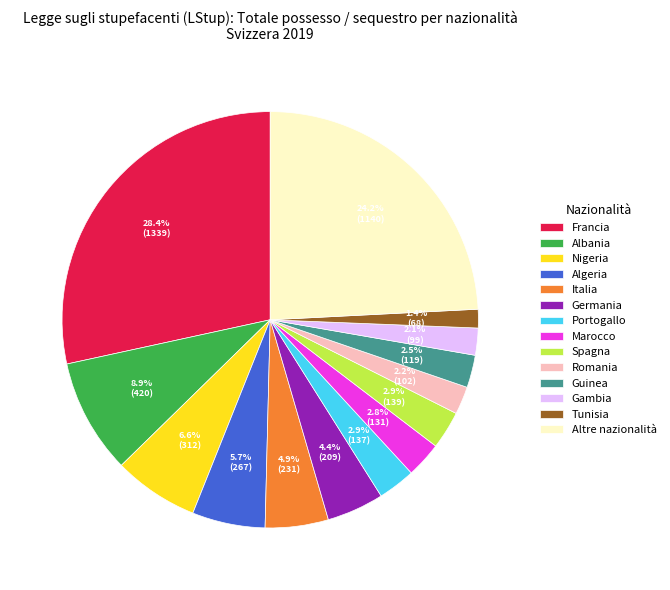

Does any single category account for the majority?

No